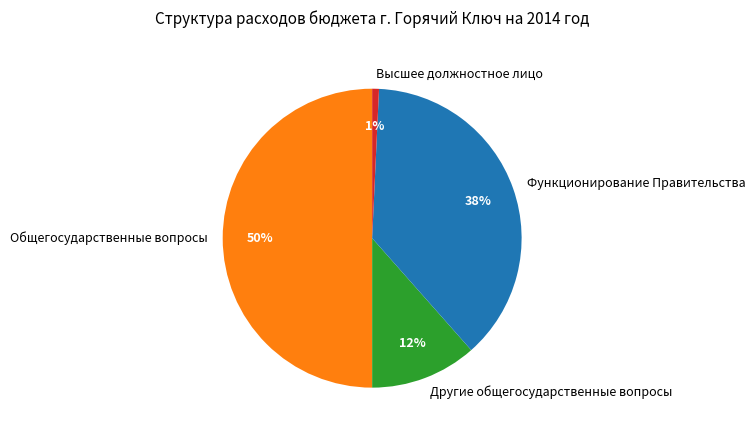

Does Высшее должностное лицо account for over 50% of the chart?

No